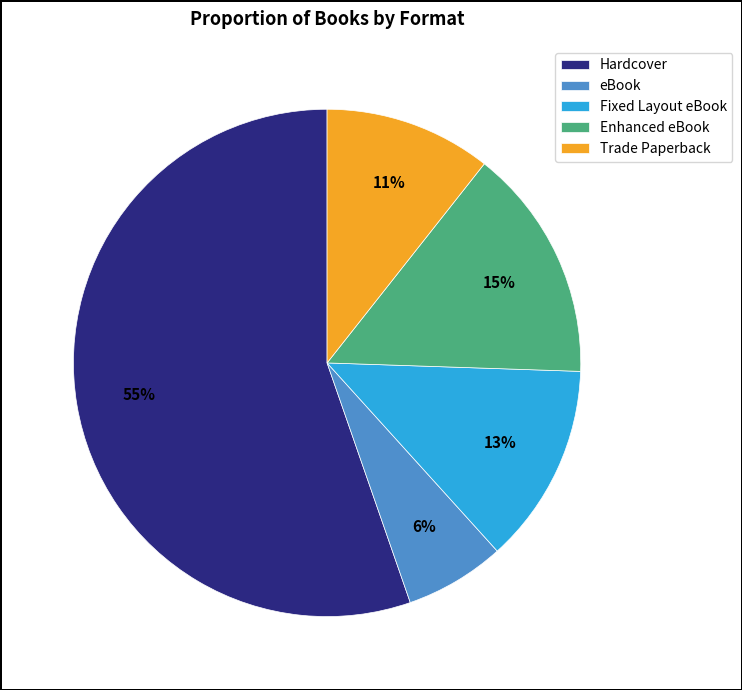

How many segments does this pie chart have?

5